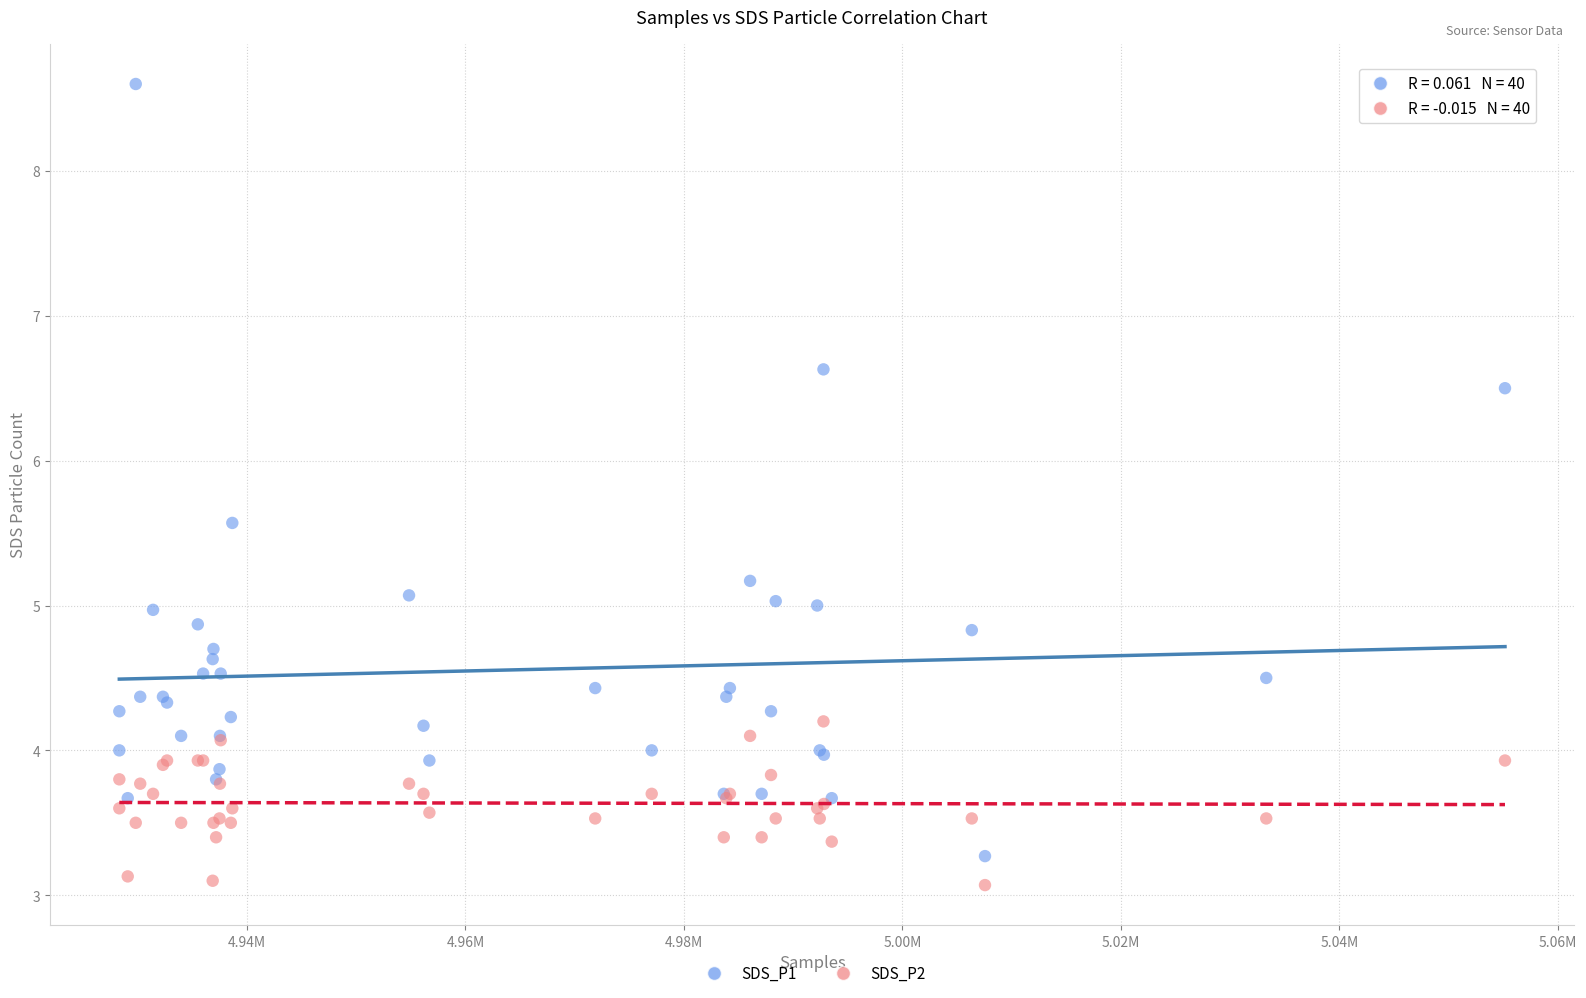

Which series contains the highest Y value?

SDS_P1